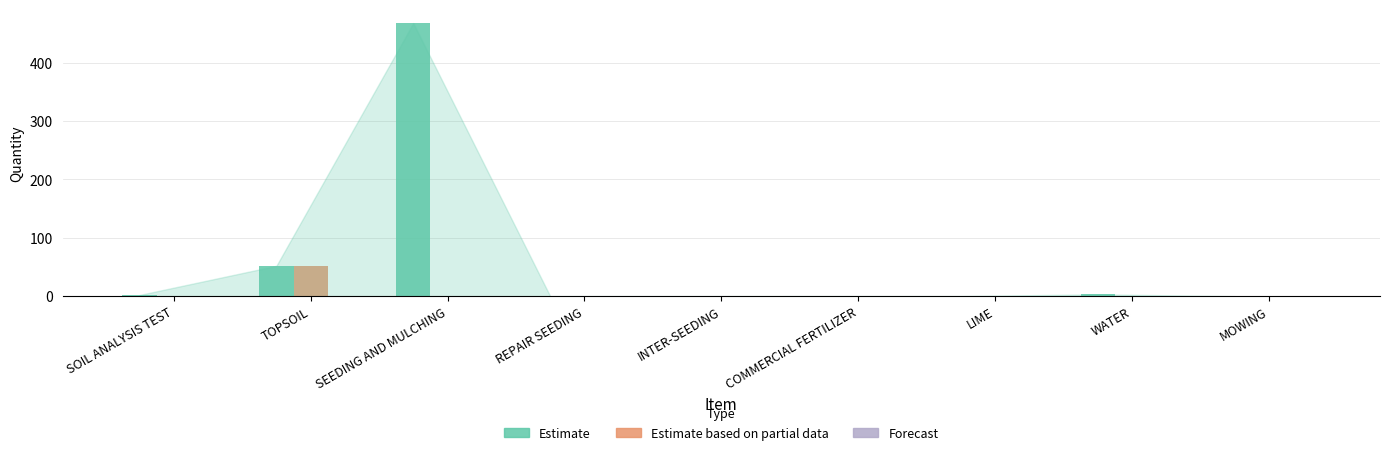

Where is Estimate nearest to the value 234?

TOPSOIL